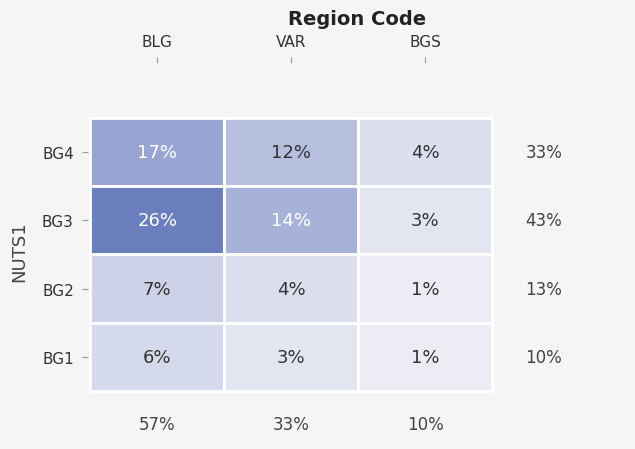

List the series in order of their peak value, highest first.

BG3, BG4, BG2, BG1